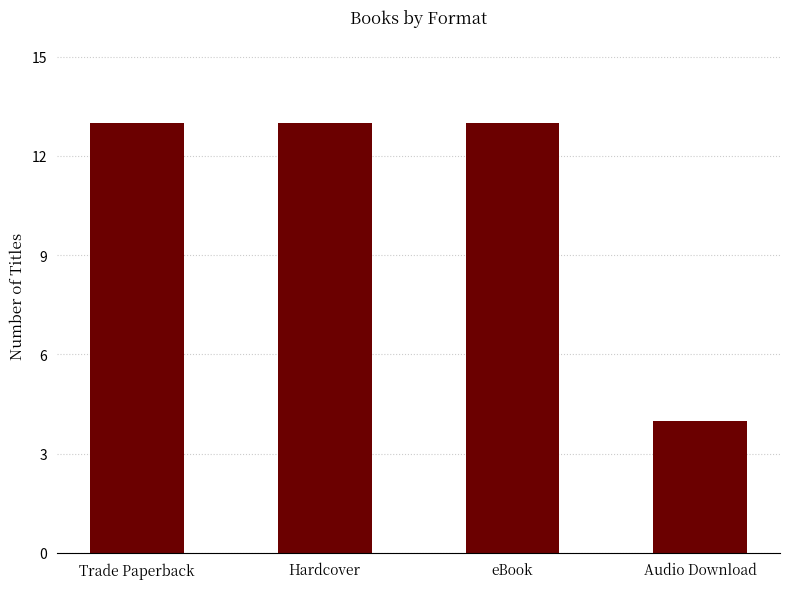

Where is the data nearest to the value 8?

Audio Download